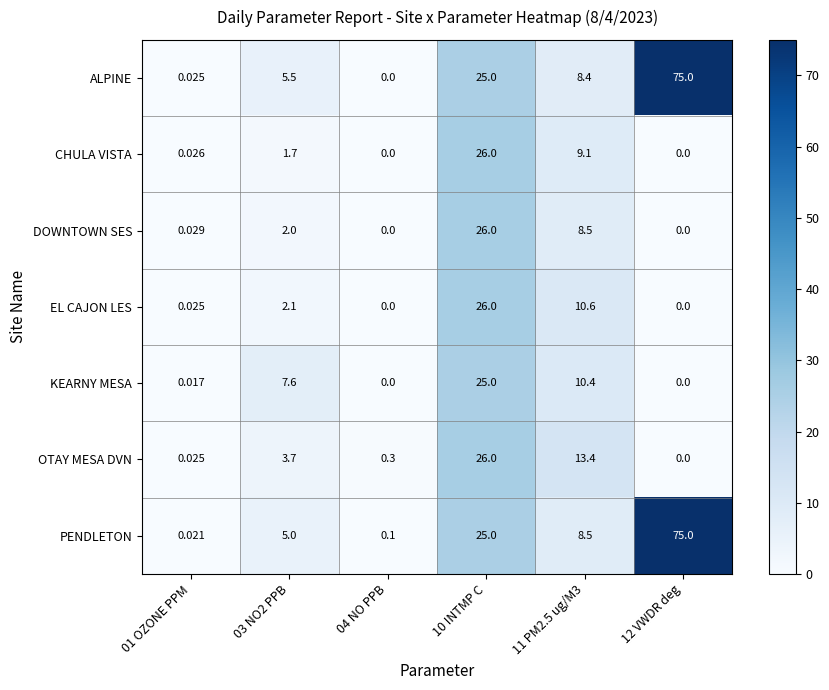

Which series changed the most between 01 OZONE PPM and 12 VWDR deg?

PENDLETON